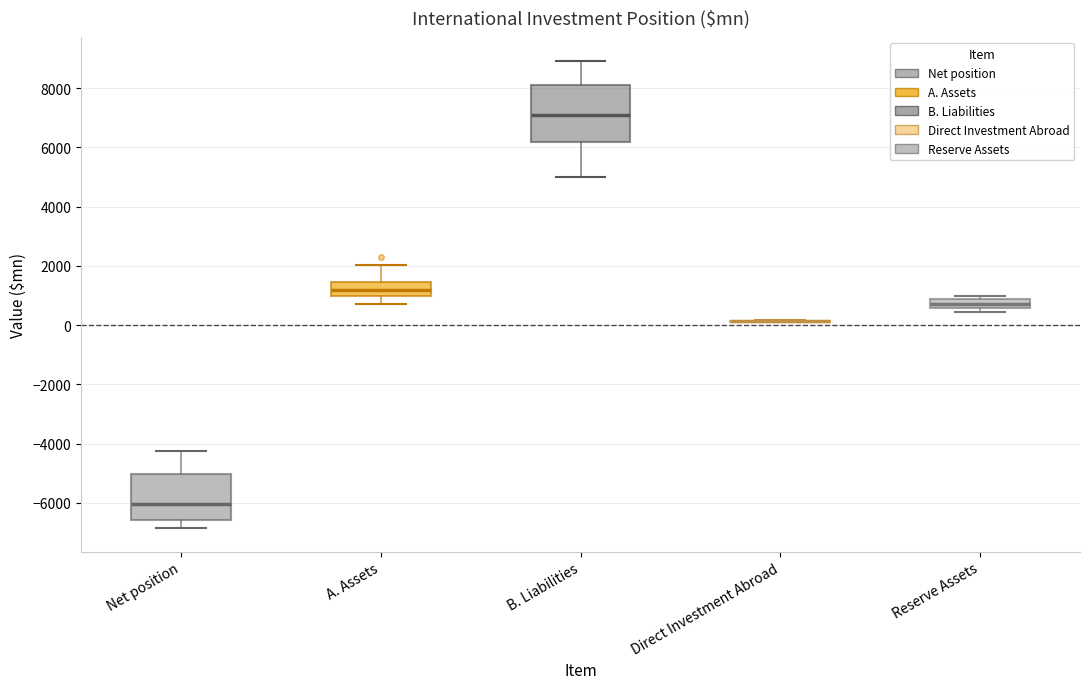

Reading left to right, transcribe this box plot: for each box, give where its median line is, the range the box spans, and where its two whiskers end, as read against the y-axis. The values are not printed on the chart, so give them approximately, as read against the axis.

Net position: median -6000, box -6600 to -5000, whiskers -6800 to -4200
A. Assets: median 1200, box 1000 to 1400, whiskers 800 to 2000
B. Liabilities: median 7200, box 6200 to 8200, whiskers 5000 to 9000
Direct Investment Abroad: box collapsed to a line at 200, whiskers 0 to 200
Reserve Assets: median 800 (inside the box), box 600 to 800, whiskers 400 to 1000